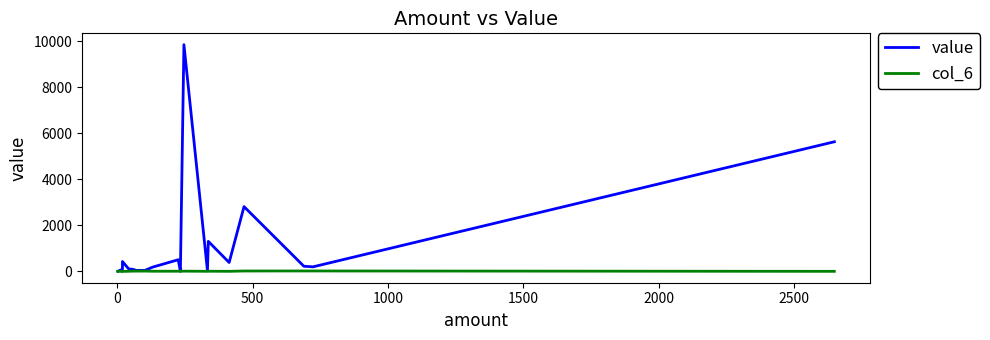

How many interior local peaks does the value series have?

5